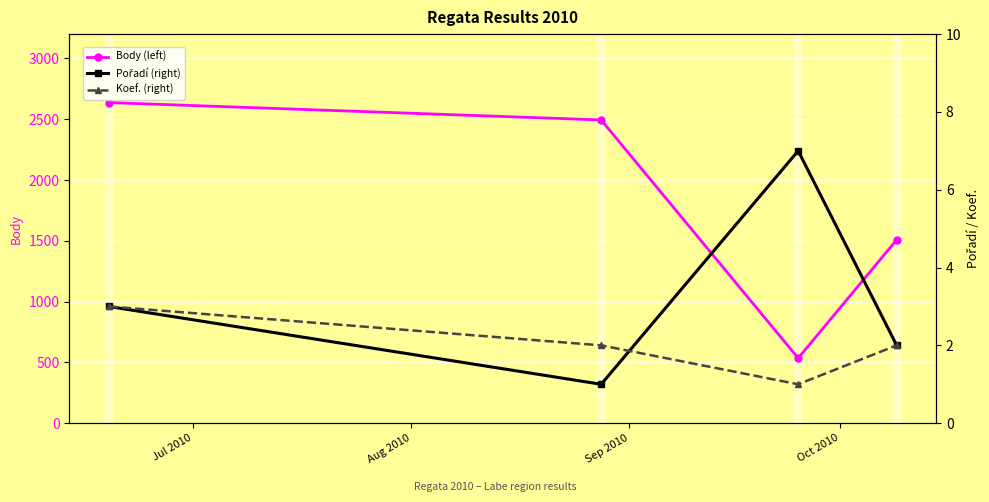

True or false: Body (left) has more than 2 points higher than both neighbors.

False